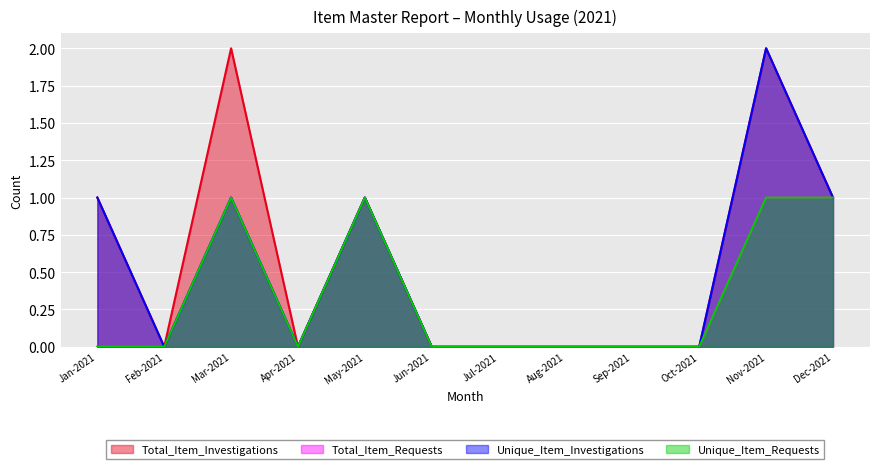

True or false: Total_Item_Requests and Unique_Item_Requests intersect in this chart.

False